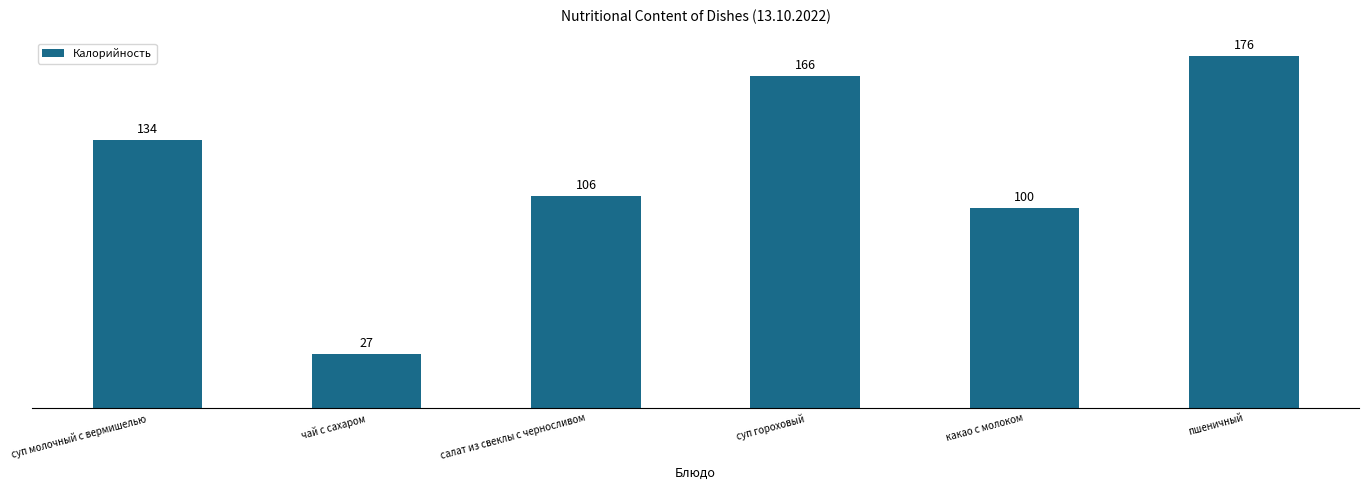

What is the change in value from суп молочный с вермишелью to пшеничный?

+42